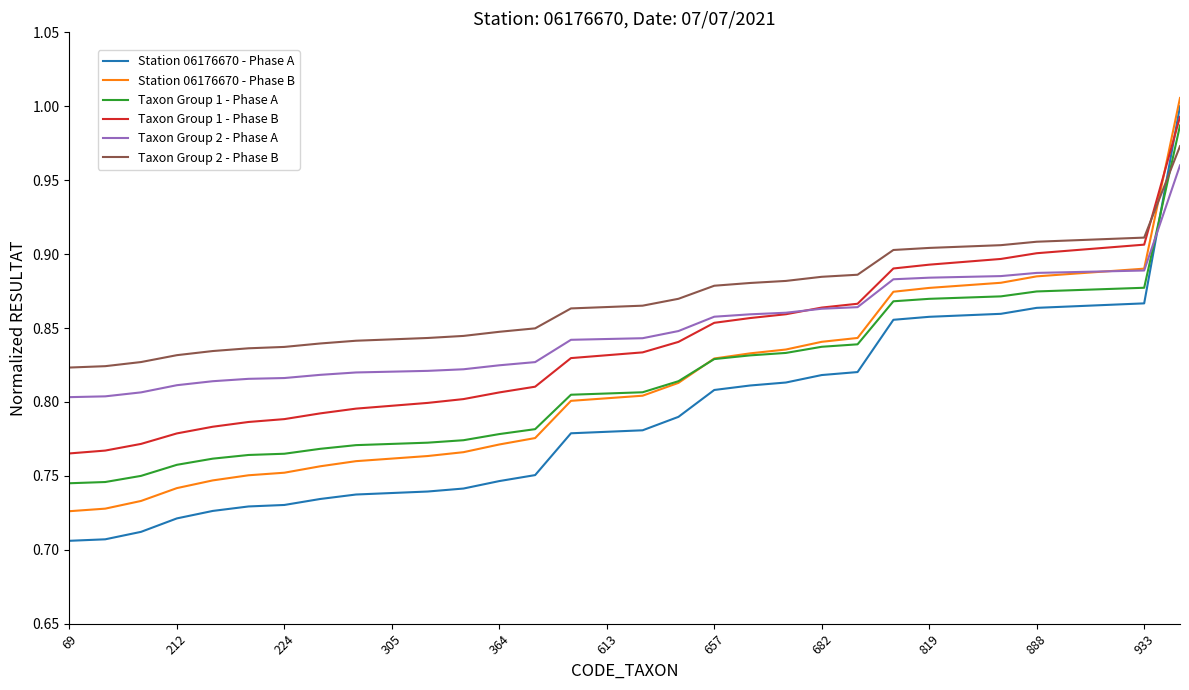

What is the minimum value shown in the chart?

0.7